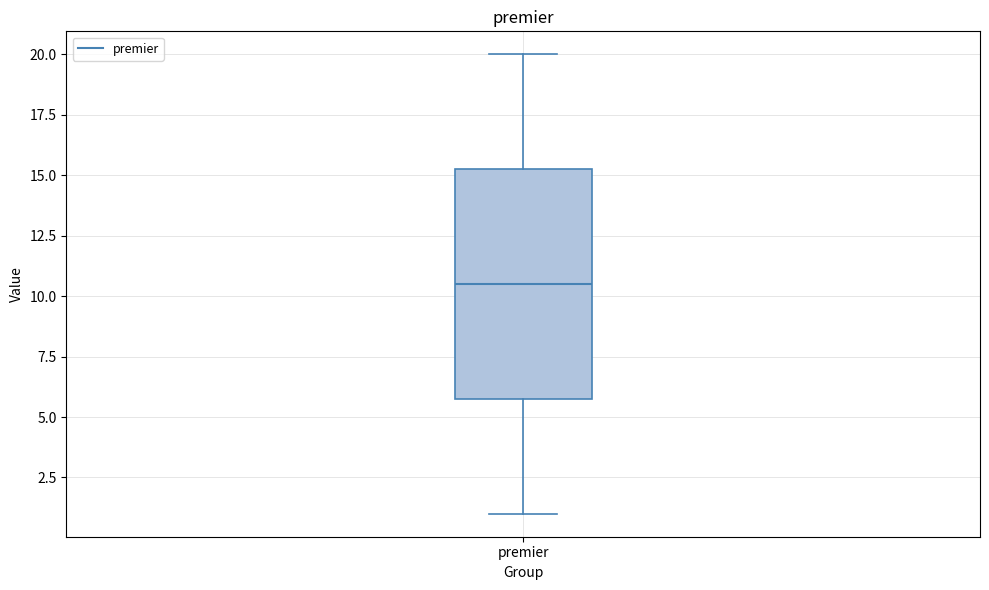

Read this box plot against the y-axis: the position of the median line, the range covered by the box, and the ends of both whiskers. The values are not printed on the chart, so give them approximately, as read against the axis.

median 10.5, box 6.0 to 15.5, whiskers 1.0 to 20.0